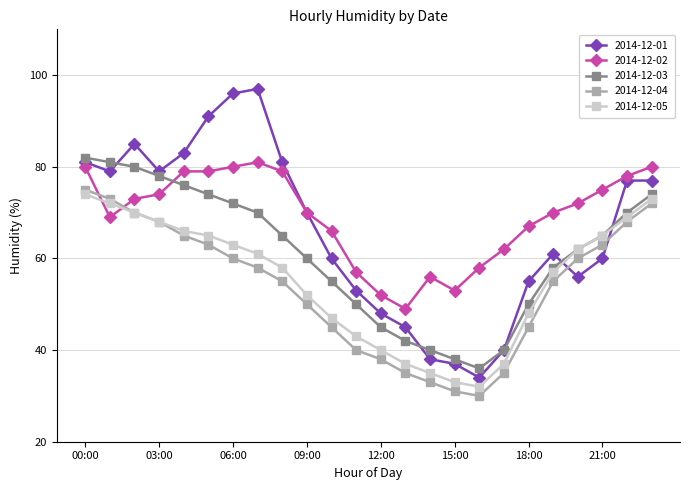

What are all the series names shown in the legend?

2014-12-01, 2014-12-02, 2014-12-03, 2014-12-04, 2014-12-05